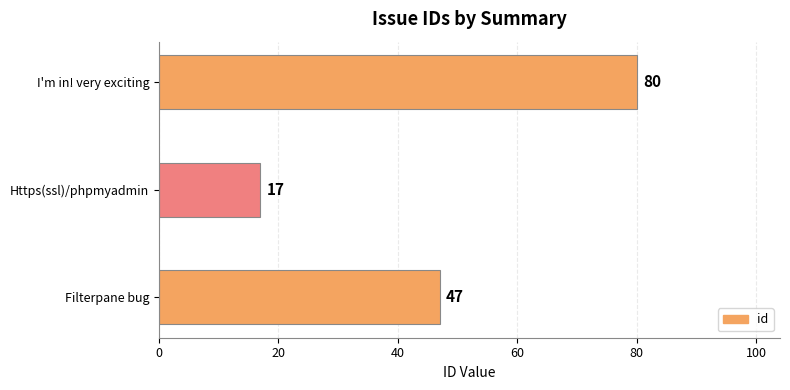

Reading top to bottom, extract all data points from this chart.

80	17	47